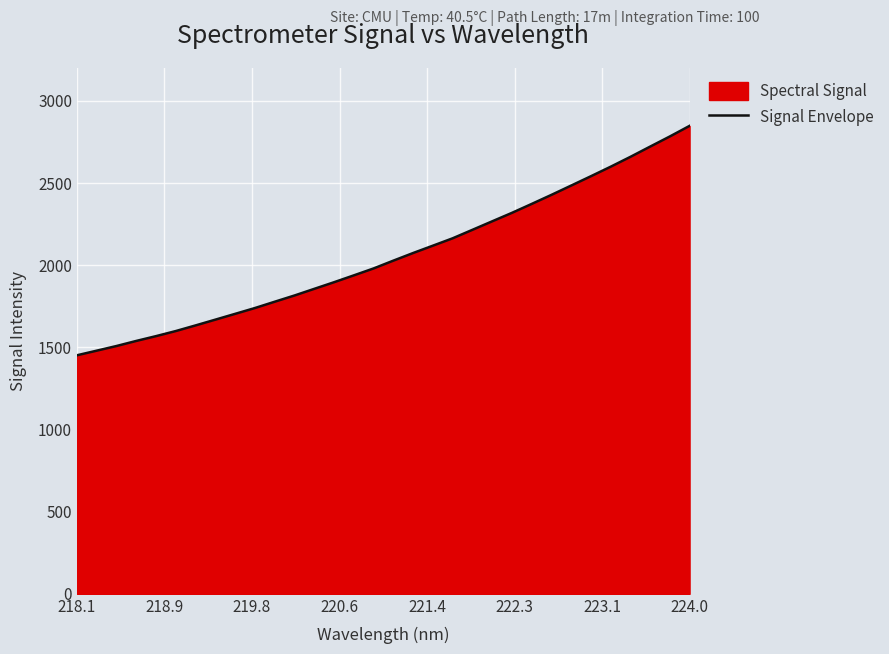

How many values exceed 2027?

16